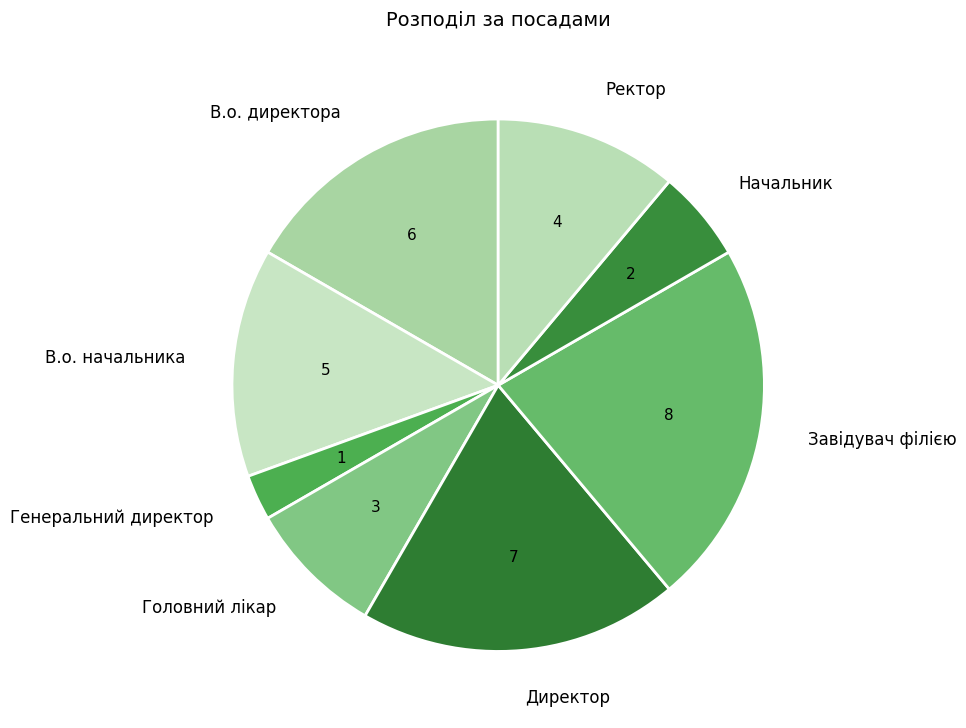

Does any single category account for the majority?

No